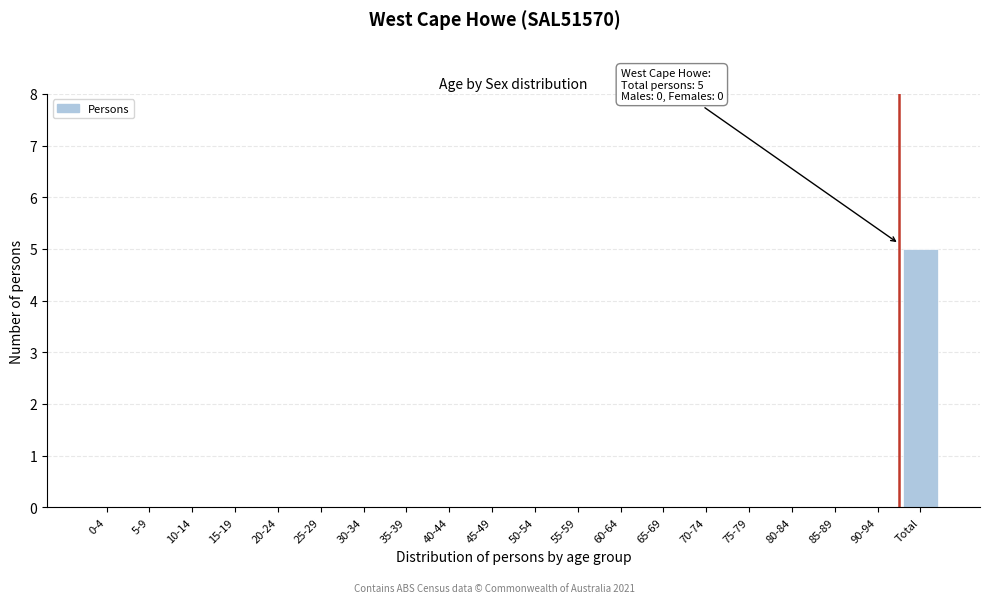

Reading left to right, extract all data points from this chart.

0-4=0	5-9=0	10-14=0	15-19=0	20-24=0	25-29=0	30-34=0	35-39=0	40-44=0	45-49=0	50-54=0	55-59=0	60-64=0	65-69=0	70-74=0	75-79=0	80-84=0	85-89=0	90-94=0	Total=5